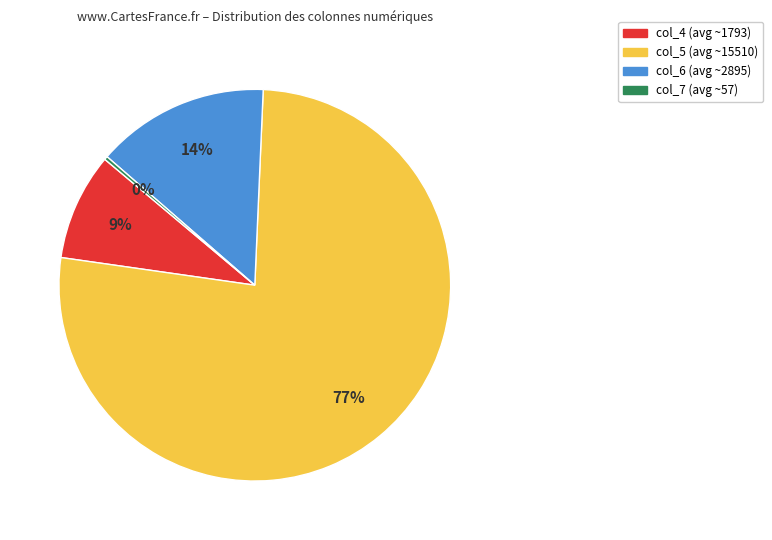

The col_6 (avg ~2895) slice represents 19% of the pie. True or false?

False